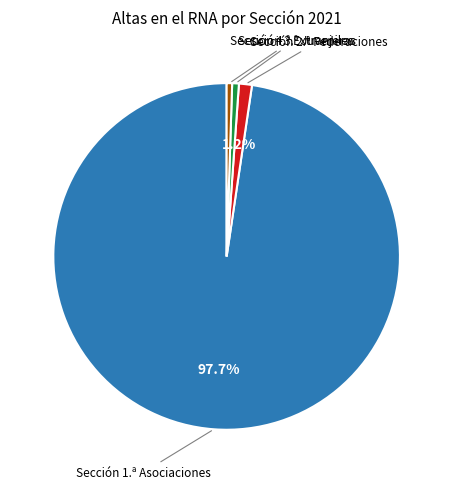

Between Sección 1.ª Asociaciones and Sección 4.ª Extranjeras, which is larger?

Sección 1.ª Asociaciones